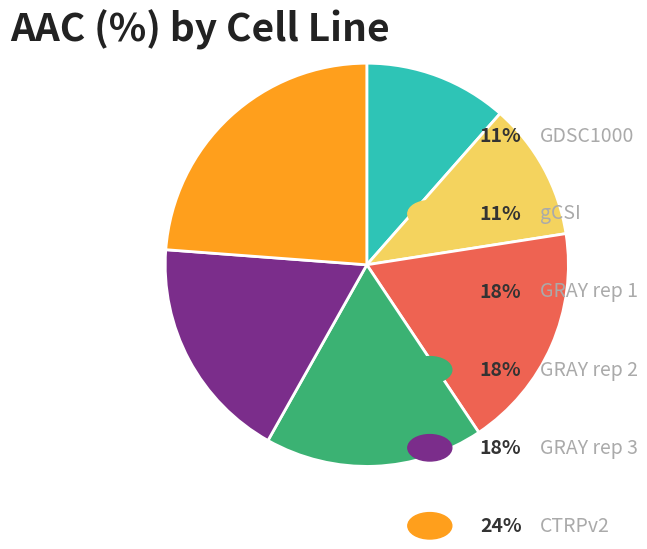

Is there any slice that represents more than half of the pie?

No